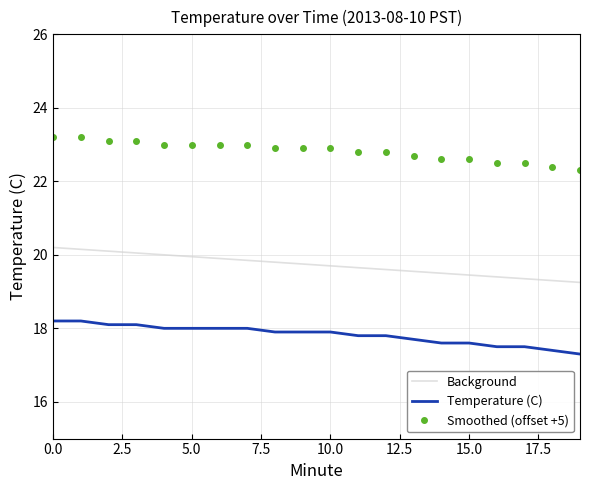

List the series in order of their overall mean, highest first.

Smoothed (offset +5), Background, Temperature (C)